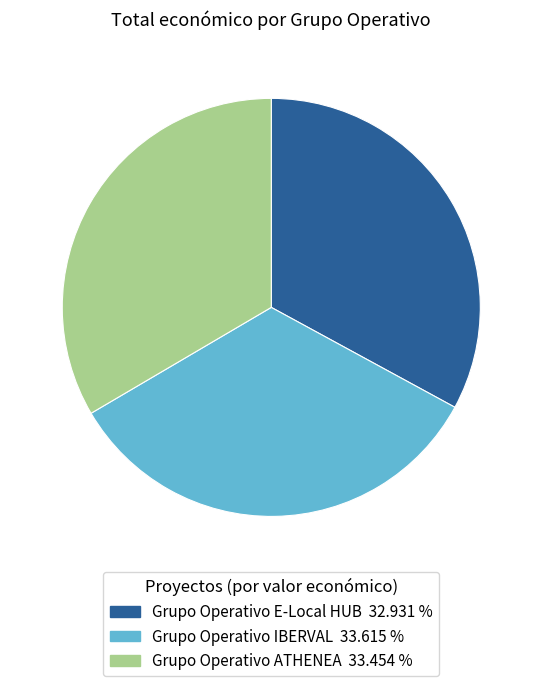

Is the sum of Grupo Operativo IBERVAL and Grupo Operativo E-Local HUB greater than half?

Yes